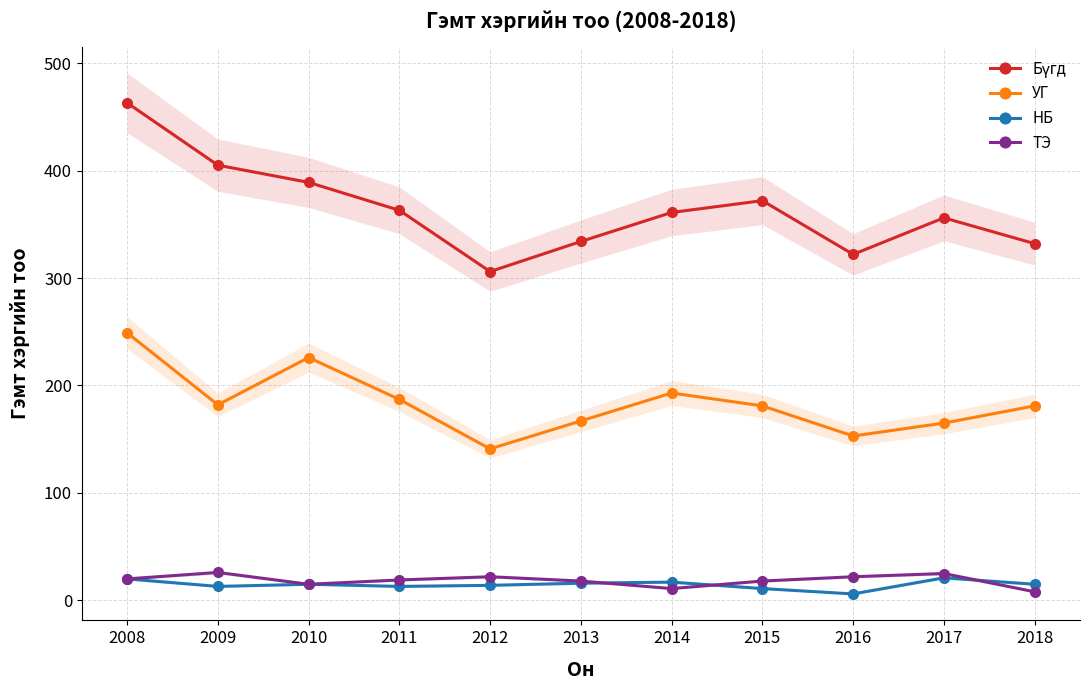

True or false: УГ and НБ intersect in this chart.

False